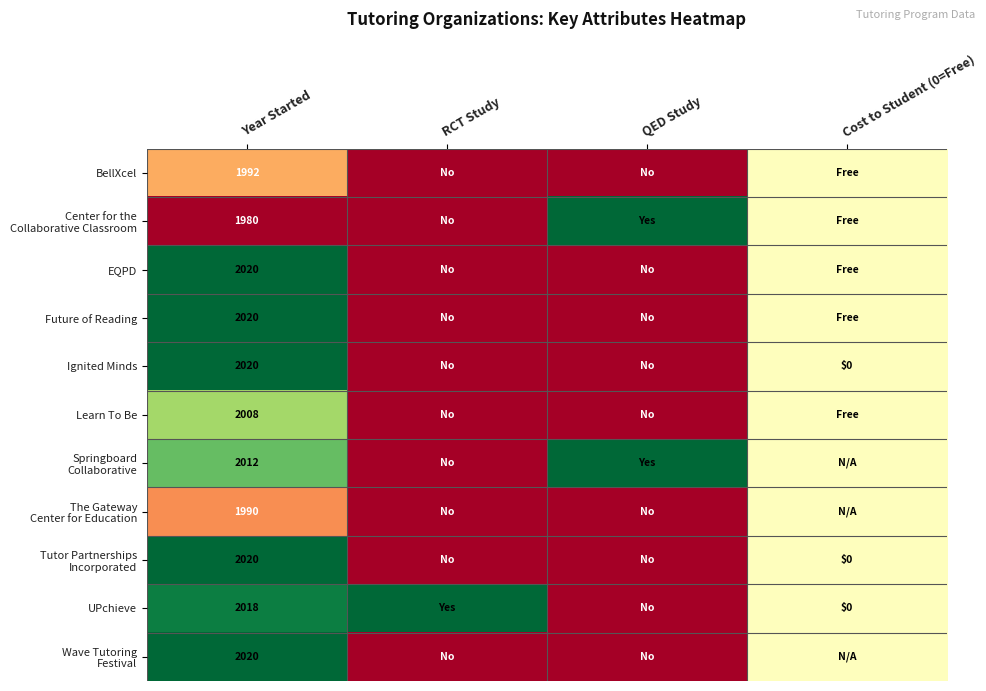

The value of Learn To Be at Year Started is 474.7. True or false?

False